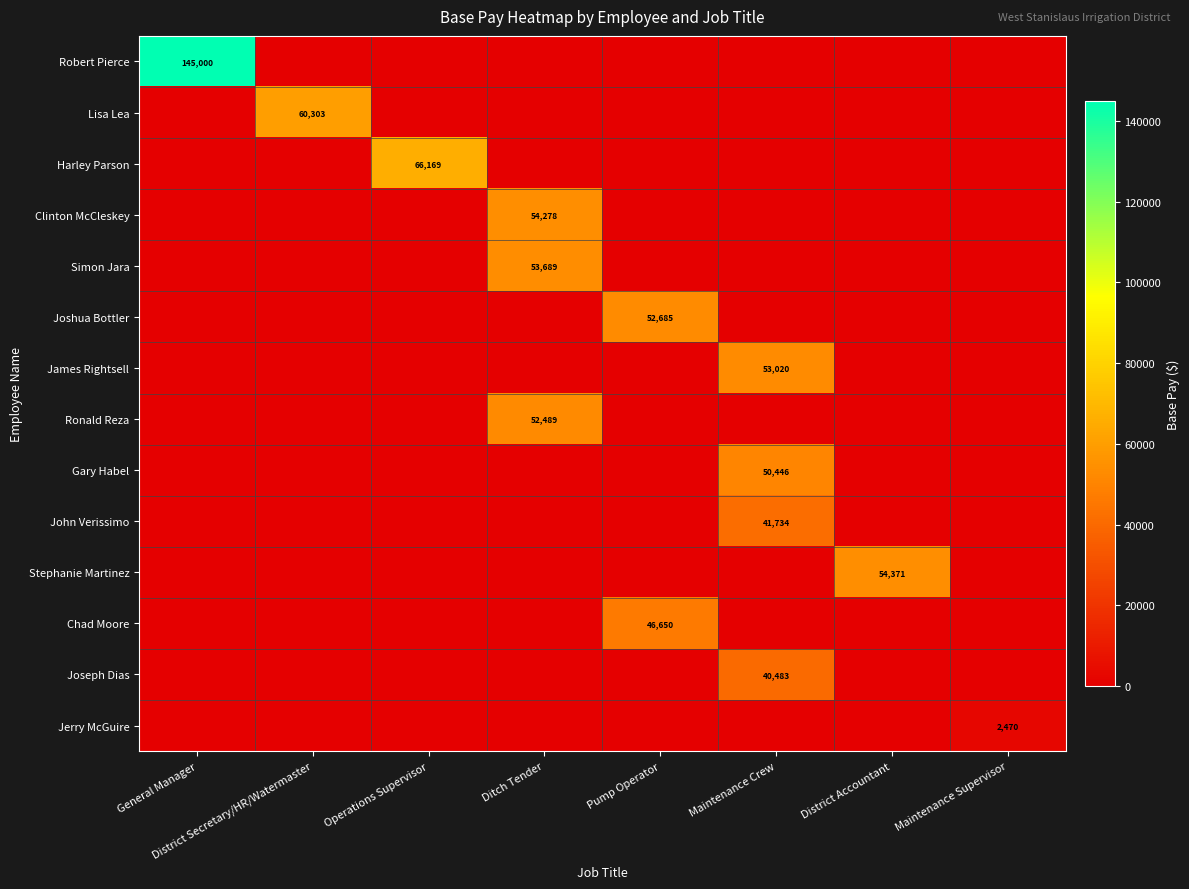

True or false: Chad Moore has a value of 81674 at Pump Operator.

False